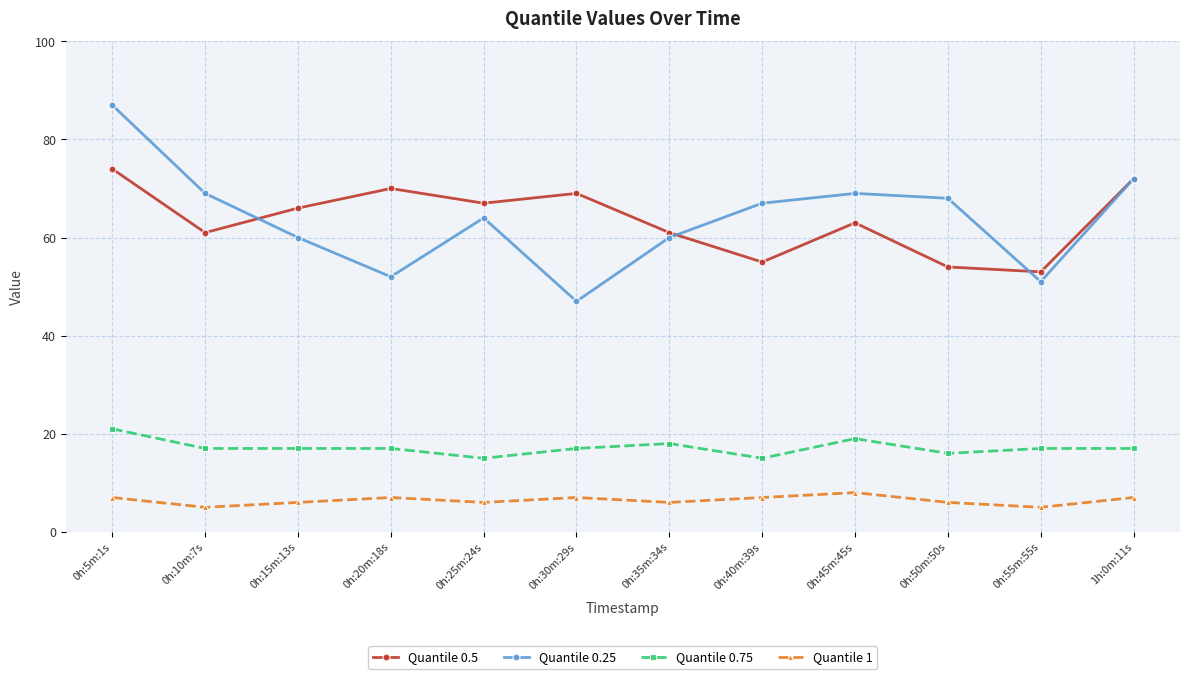

What is the highest value of the Quantile 1 series?

8